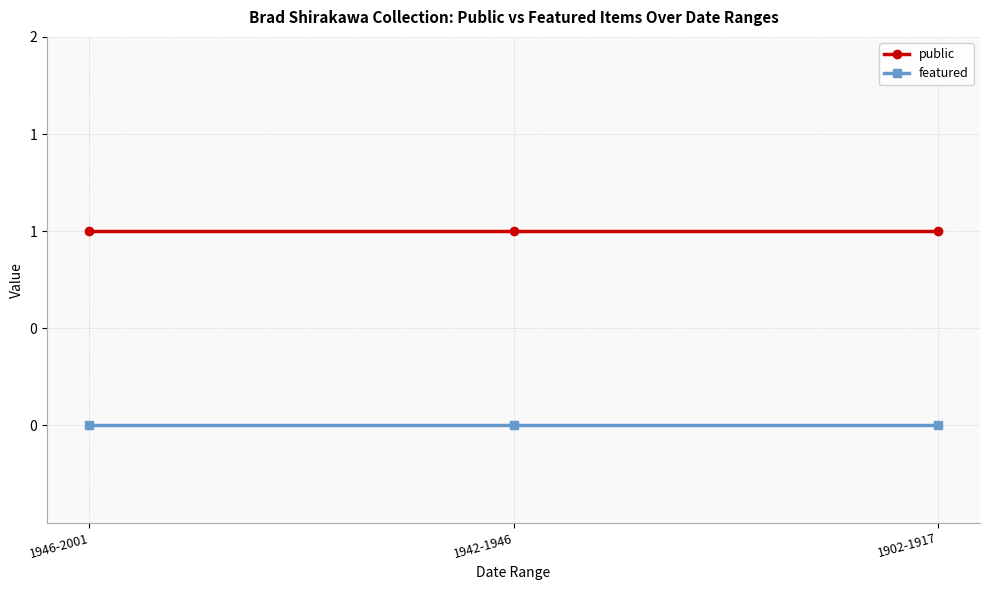

Is the value of public at 1942-1946 greater than the value of featured at 1902-1917?

Yes